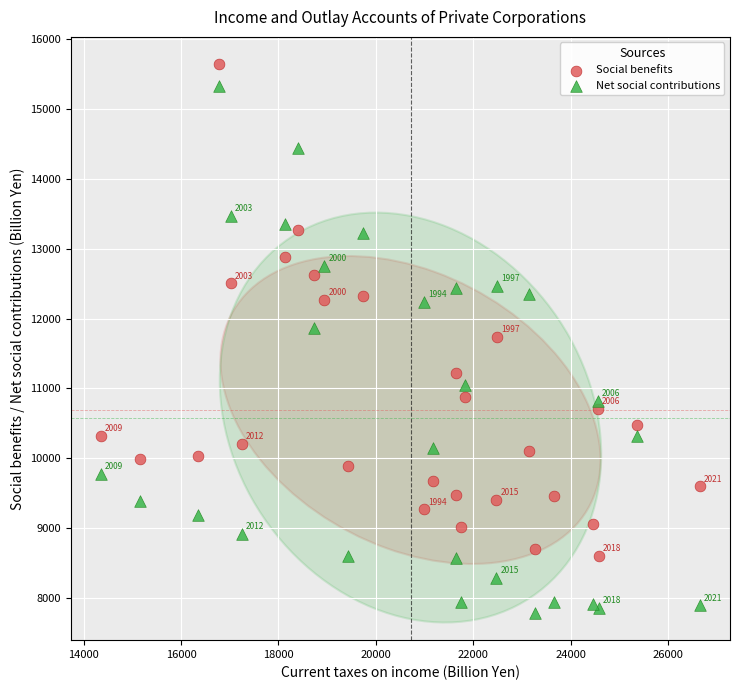

What are all the series names shown in the legend?

Social benefits, Net social contributions